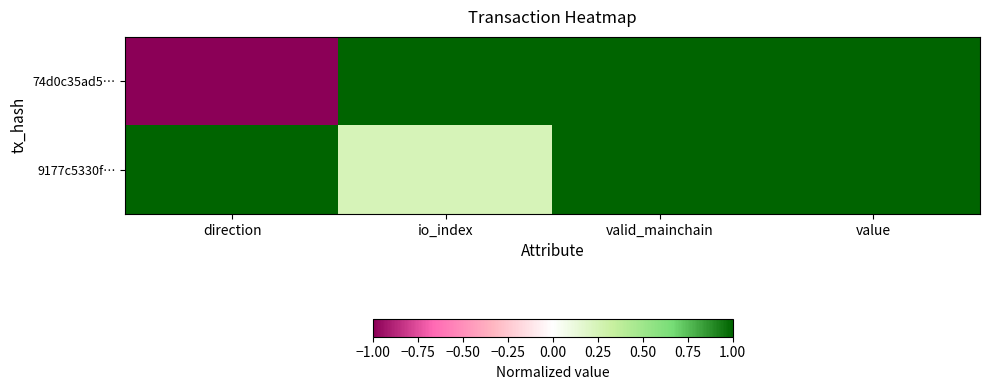

At valid_mainchain, list the series in order from smallest to largest.

74d0c35ad5…, 9177c5330f…